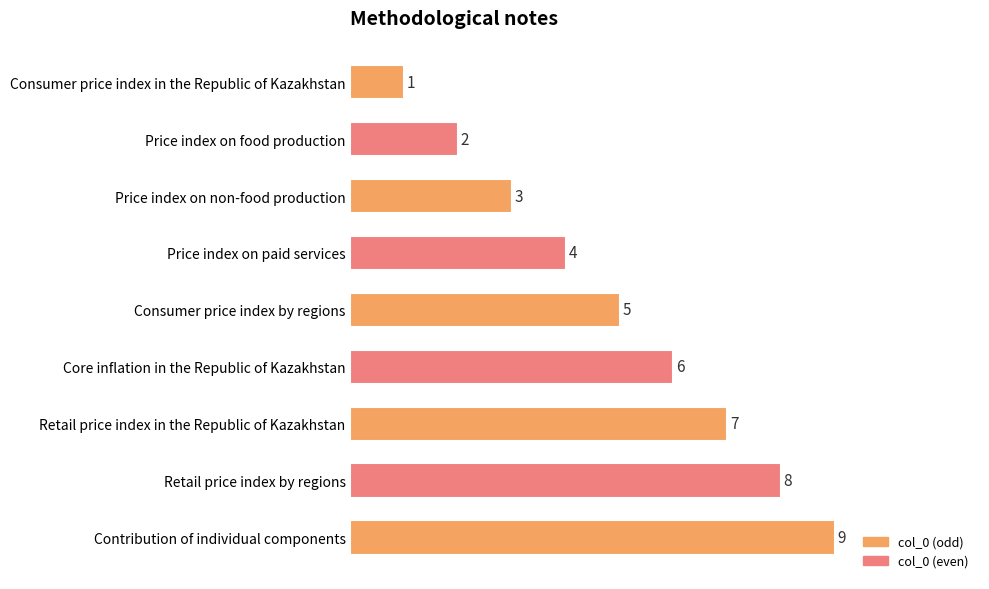

Are the bars horizontal?

Yes